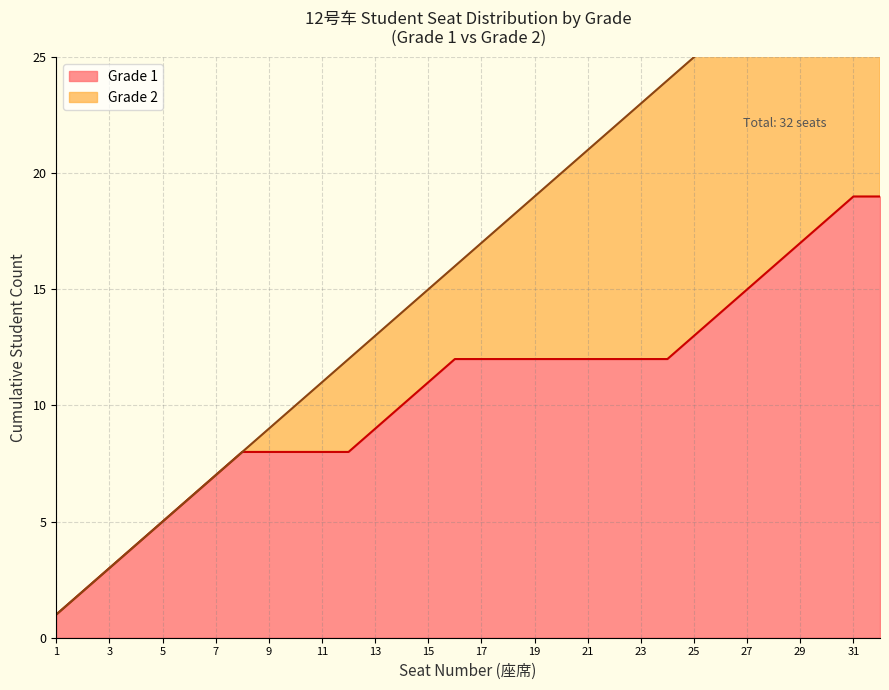

Rank the series by their maximum value, from lowest to highest.

Grade 1, Grade 2